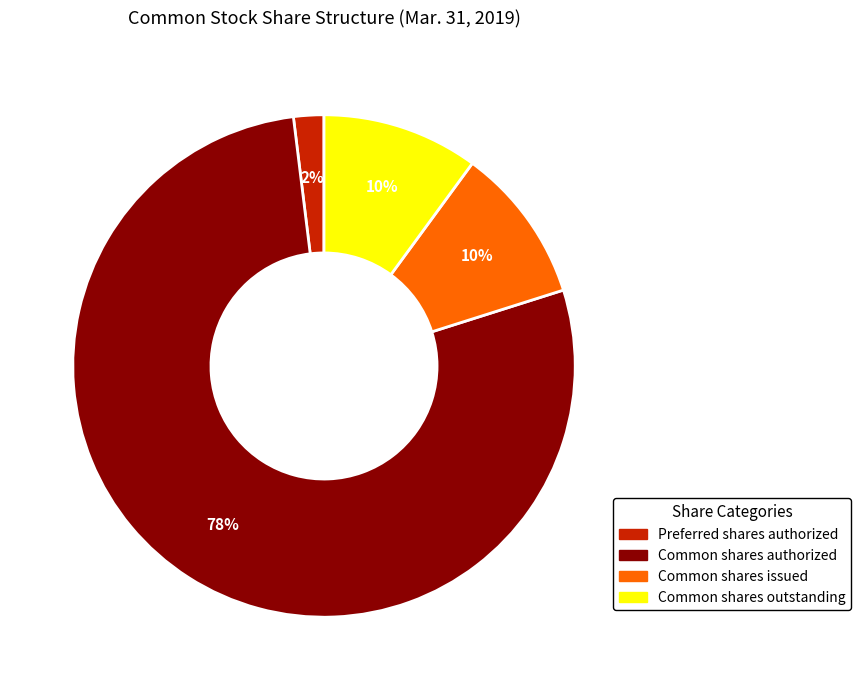

To the nearest percent, what is the difference between the largest and smallest slice percentages?

76%